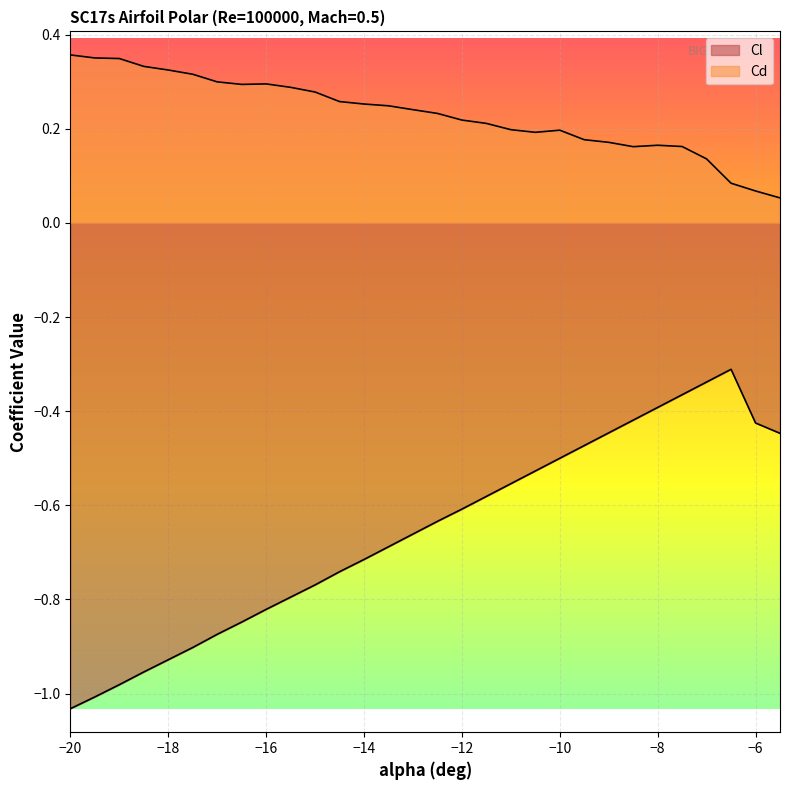

What is the lowest value of the Cd series?

0.1